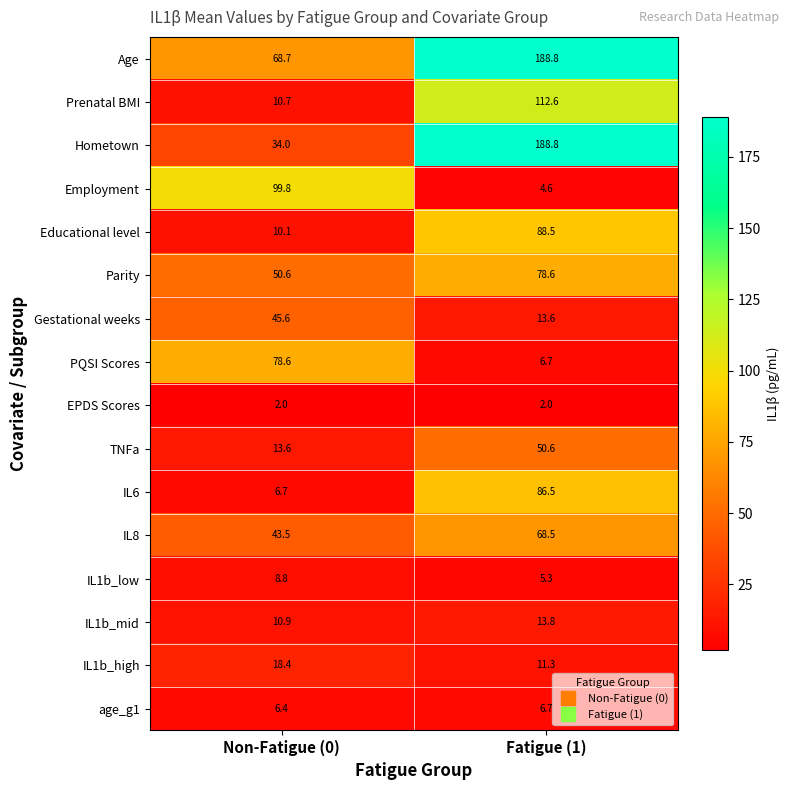

What is the greatest value displayed?

188.8